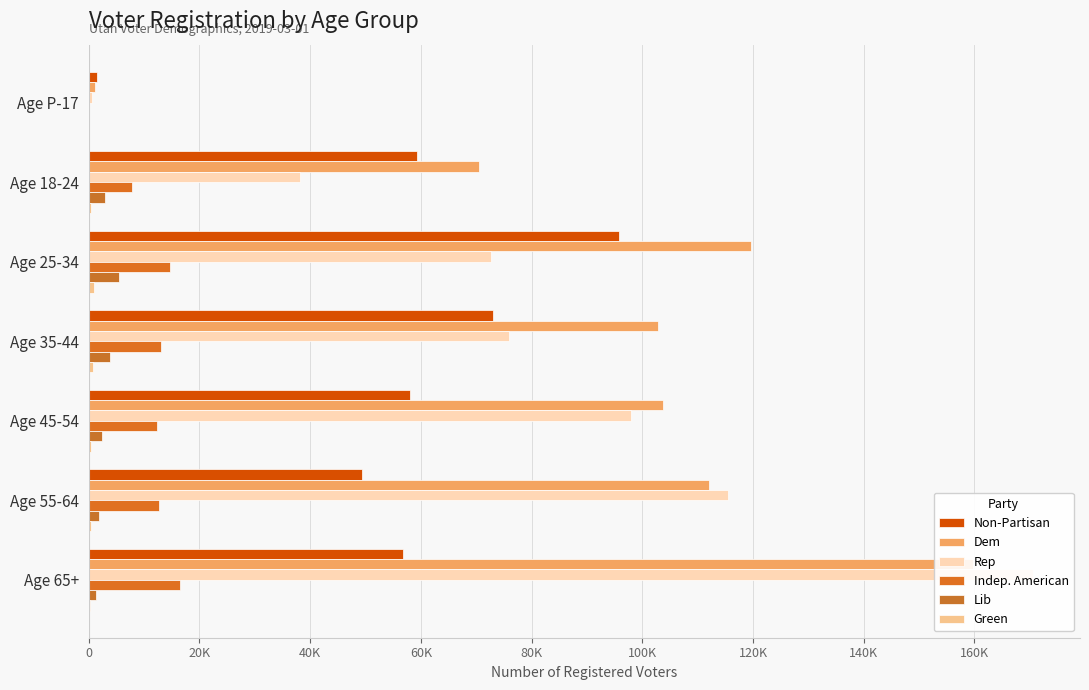

True or false: Indep. American has a value of 106 at Age P-17.

True